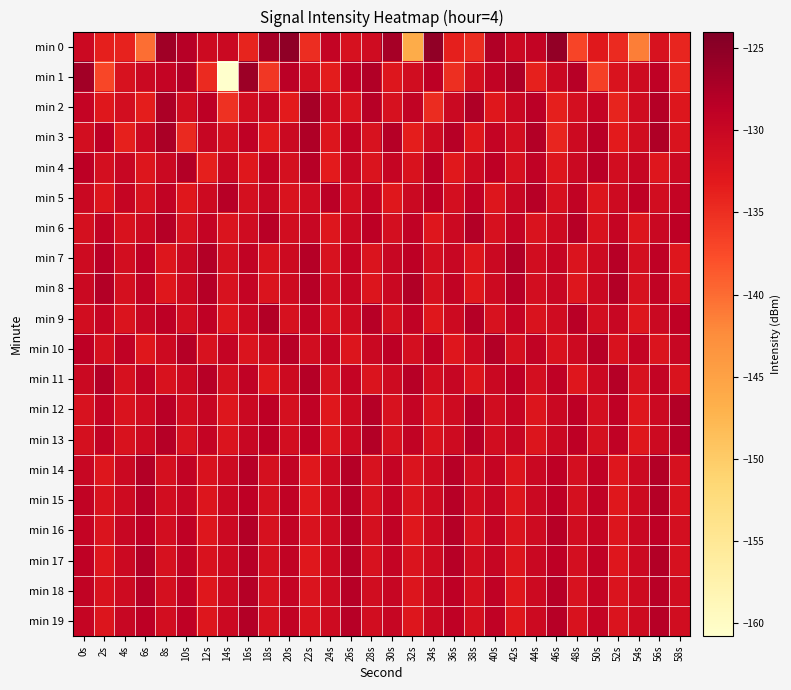

At which category is the sum across all series the highest?

56s